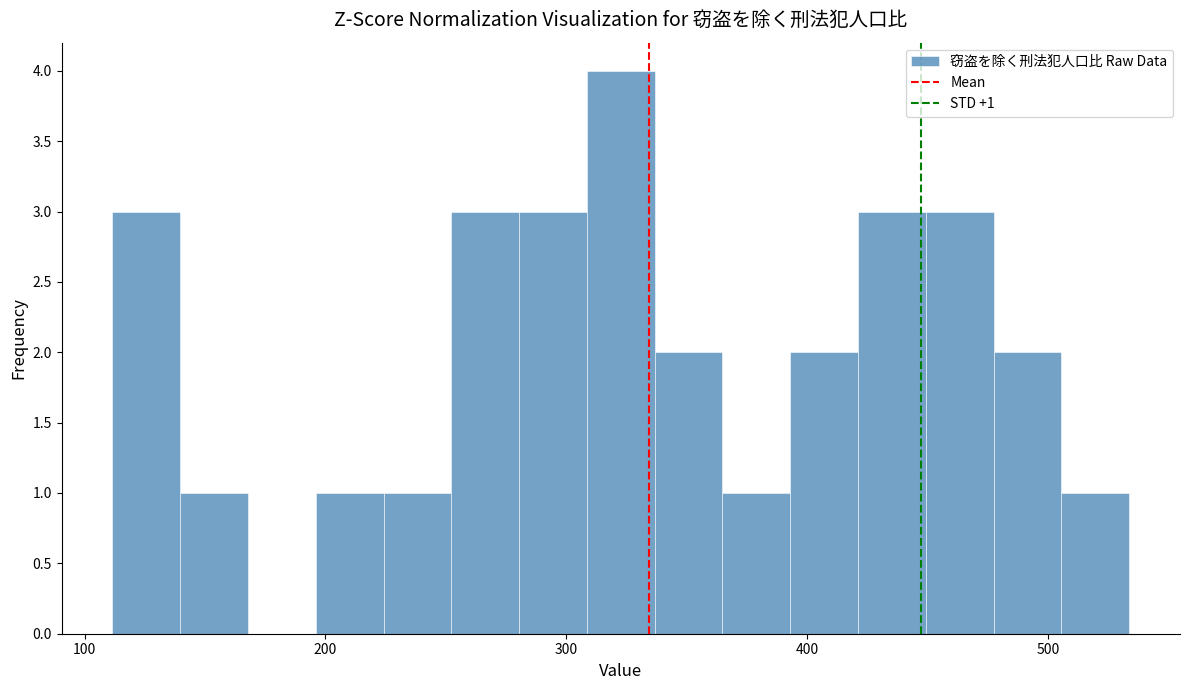

Around what value on the x-axis is the tallest bar? Give the approximate position of its centre, as read against the axis.

320